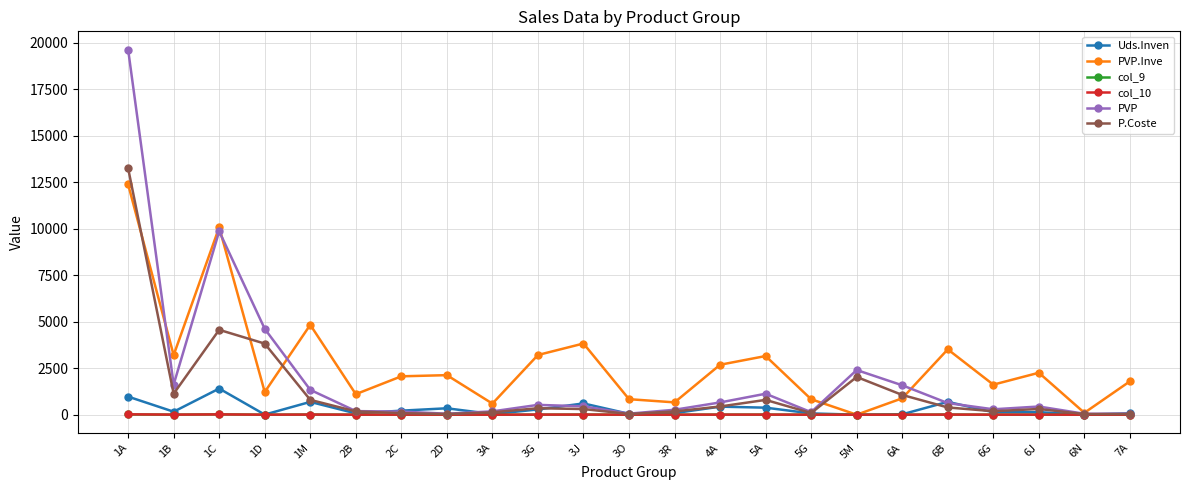

The value of col_9 at 5A is 4.8. True or false?

True